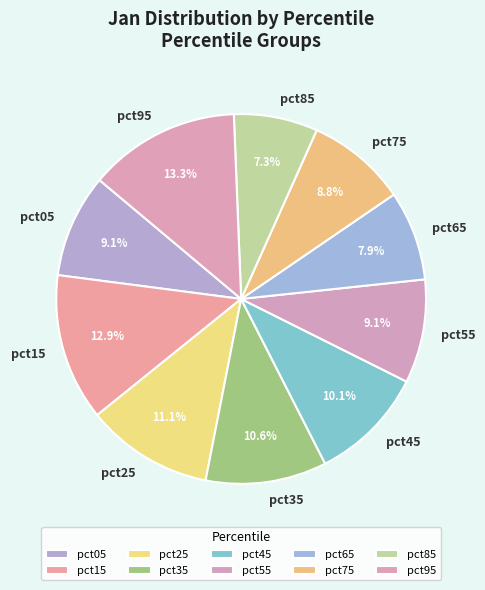

What percentage is the pct65 slice, to the nearest percent?

8%